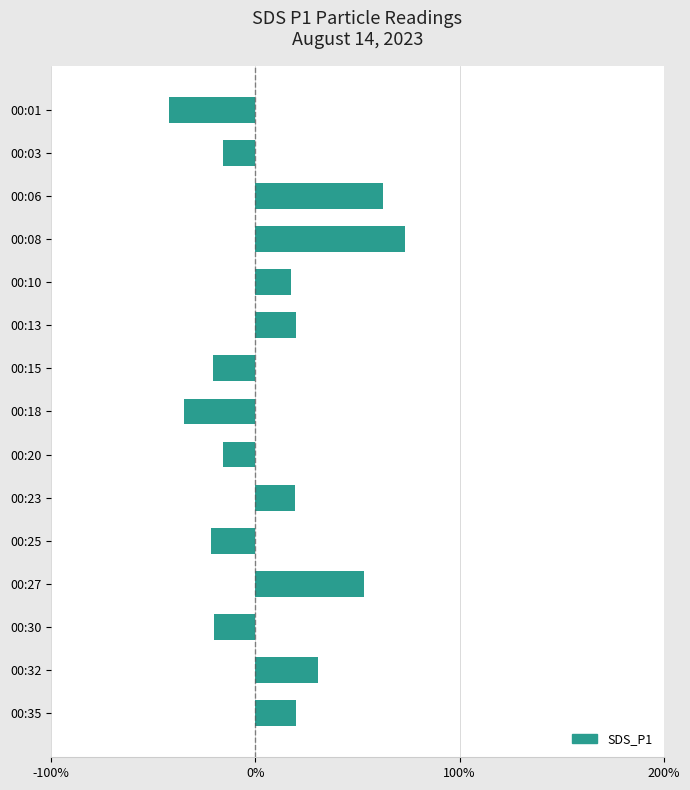

What is the sum of all values?

124.4